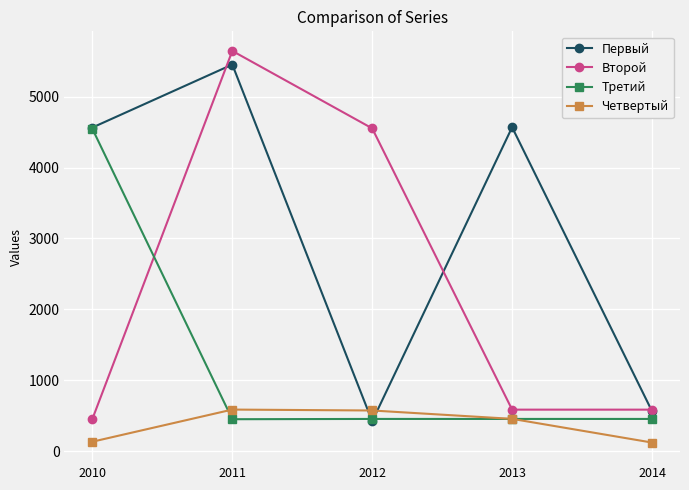

Where do Второй and Третий first cross each other?

2010 and 2011